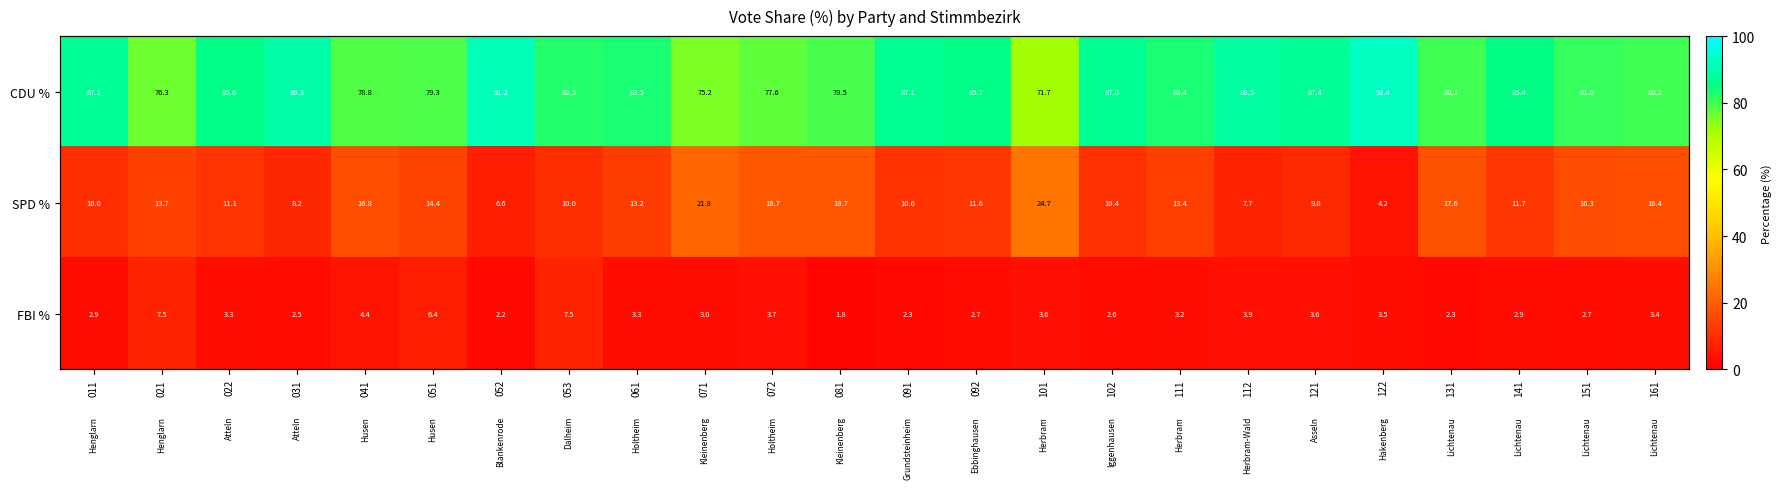

How many values in the CDU % series are below 83?

11